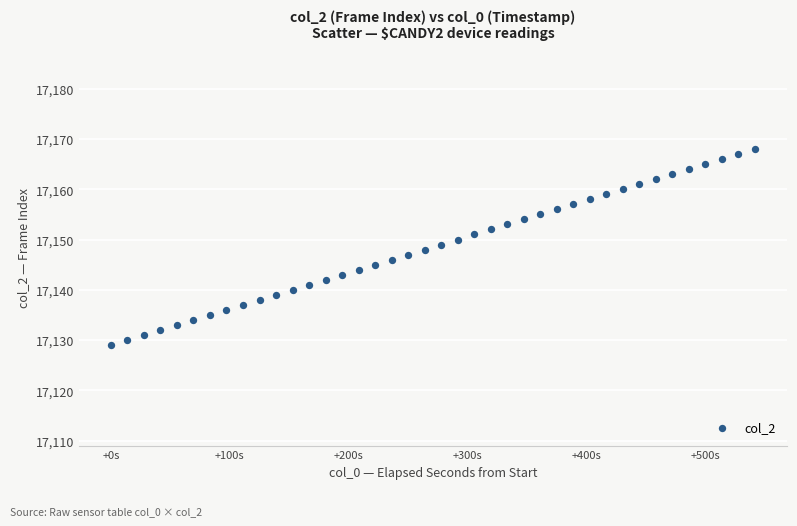

What is the range of Y values (max minus min)?

39